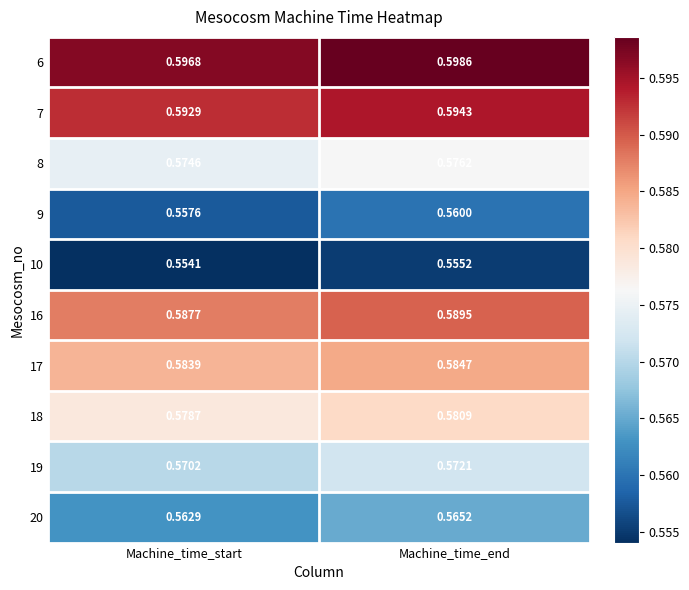

Is the value of 8 at Machine_time_end greater than the value of 7 at Machine_time_start?

No